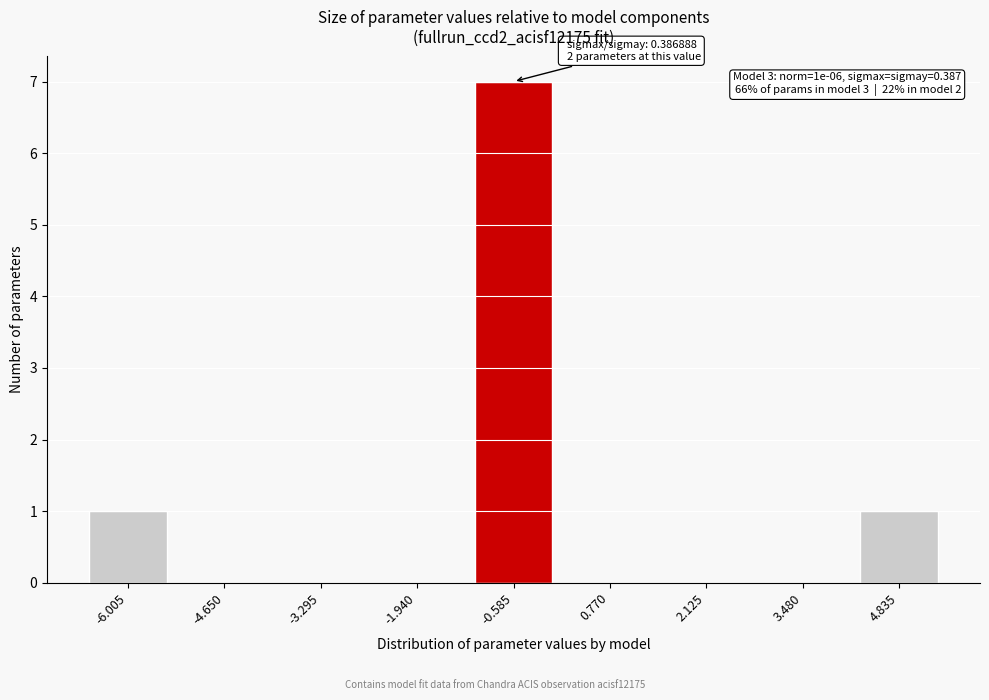

Reading left to right, extract all data points from this chart.

-6.005=1	-4.650=0	-3.295=0	-1.940=0	-0.585=7	0.770=0	2.125=0	3.480=0	4.835=1